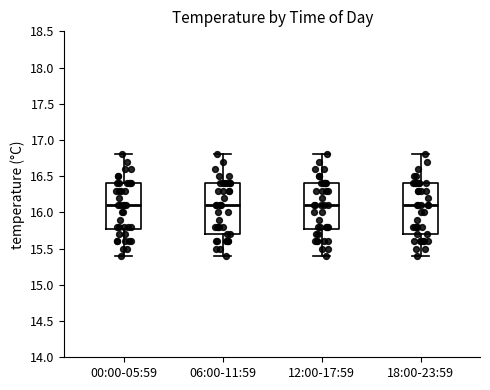

Where does the upper whisker of the box for 06:00-11:59 end on the y-axis? The values are not printed on the chart, so give them approximately, as read against the axis.

16.8